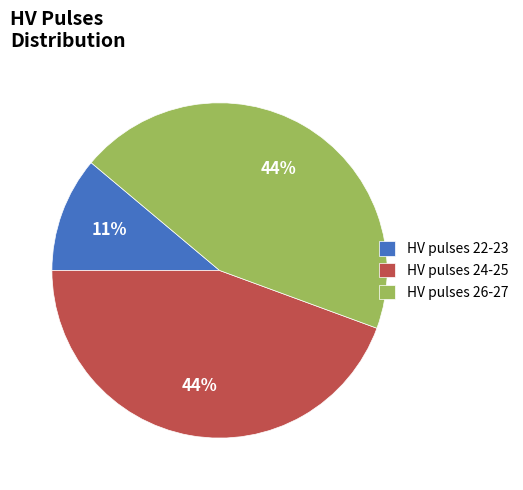

Do HV pulses 24-25 and HV pulses 22-23 together represent more than half of the pie?

Yes